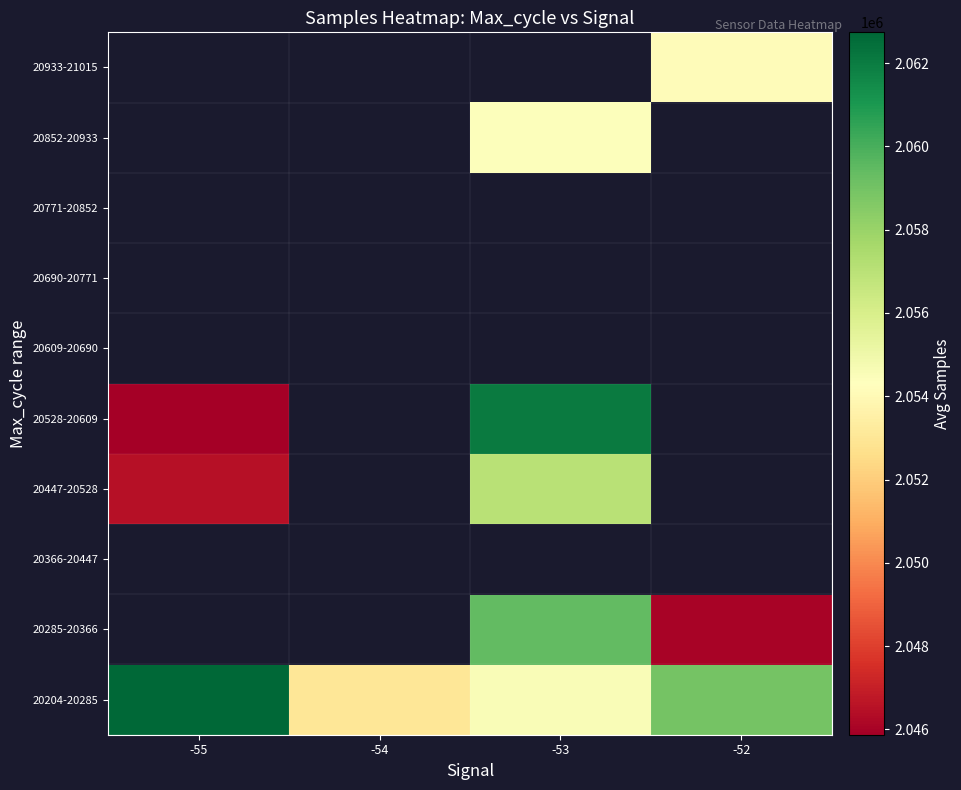

At how many categories does at least one series exceed 2050906?

4